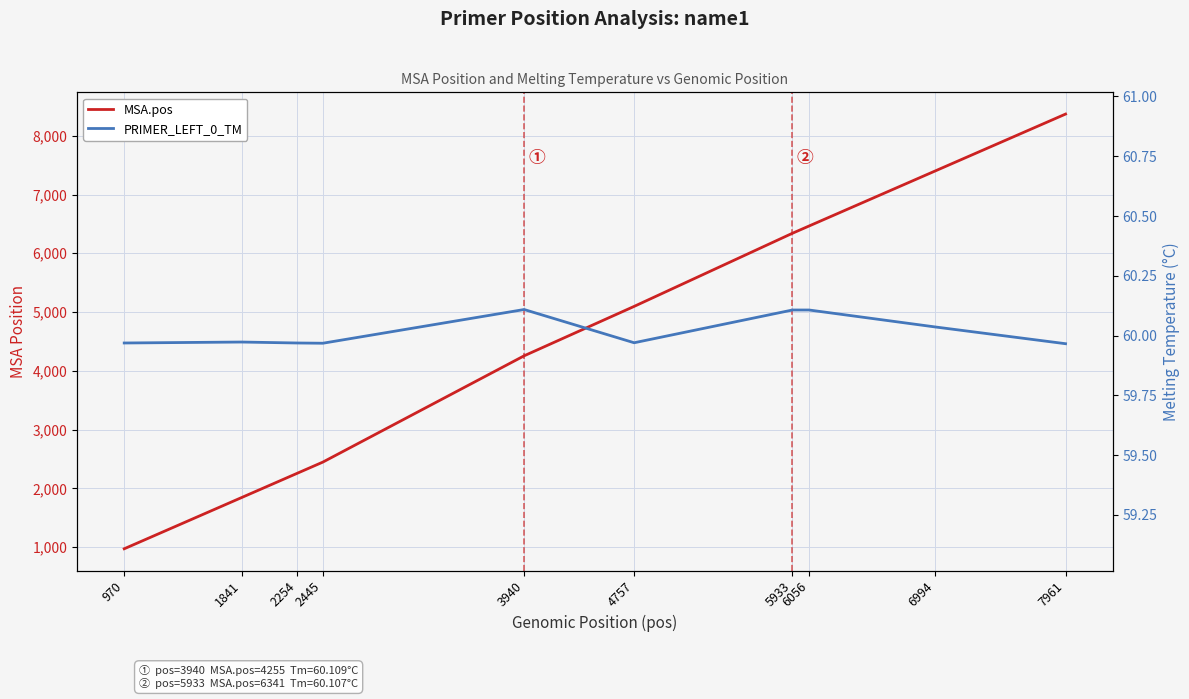

Which series has the largest total across all categories?

MSA.pos